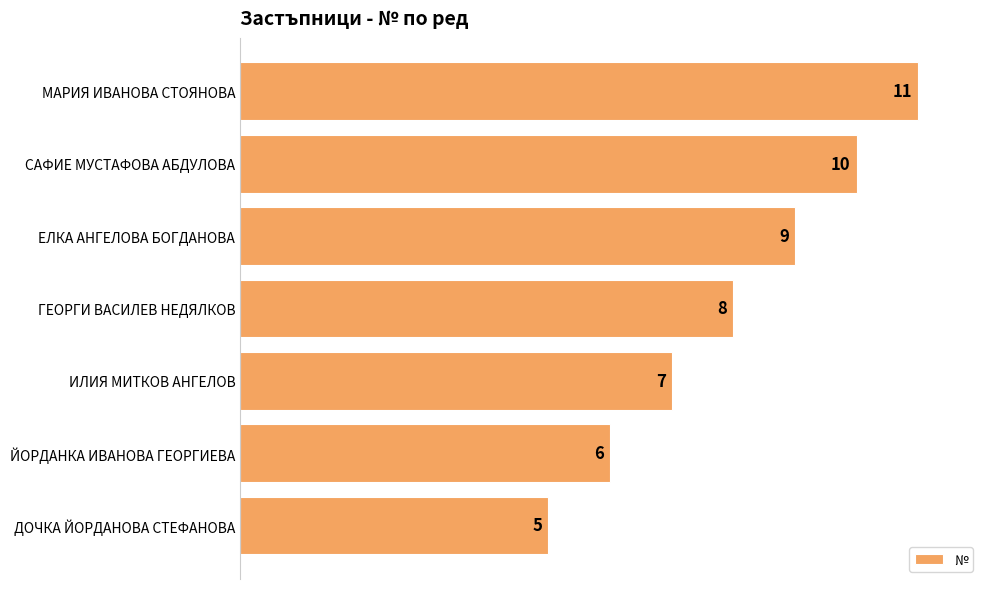

Reading top to bottom, what are all the values shown in this chart?

МАРИЯ ИВАНОВА СТОЯНОВА=11	САФИЕ МУСТАФОВА АБДУЛОВА=10	ЕЛКА АНГЕЛОВА БОГДАНОВА=9	ГЕОРГИ ВАСИЛЕВ НЕДЯЛКОВ=8	ИЛИЯ МИТКОВ АНГЕЛОВ=7	ЙОРДАНКА ИВАНОВА ГЕОРГИЕВА=6	ДОЧКА ЙОРДАНОВА СТЕФАНОВА=5